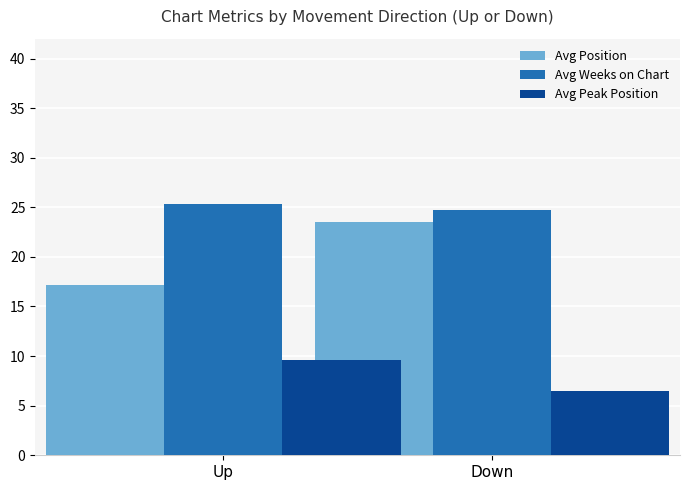

How many bars are there in each group?

3